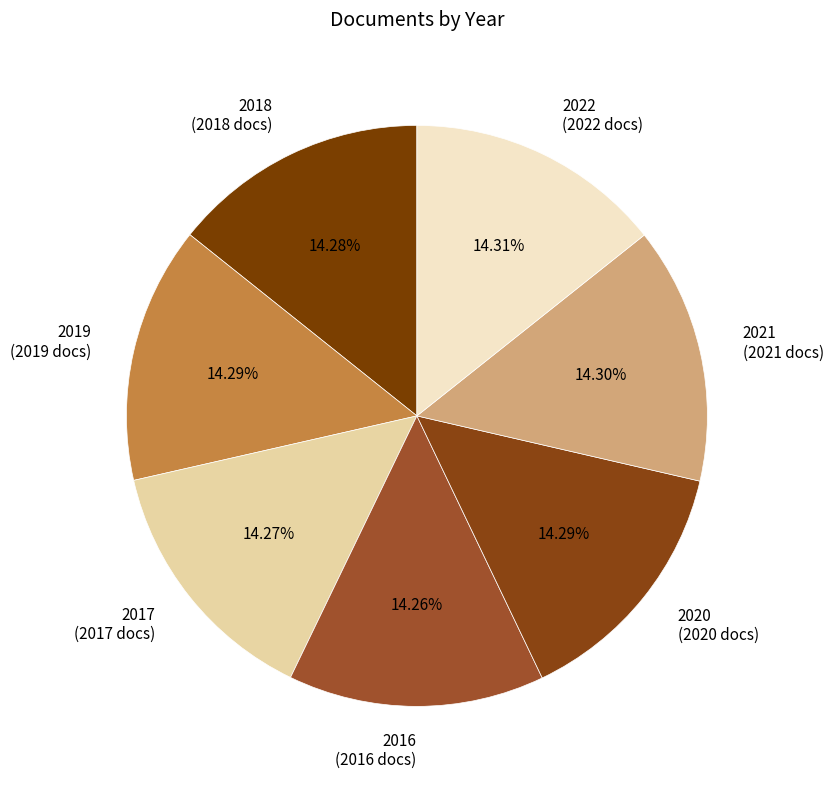

Is there any slice that represents more than half of the pie?

No